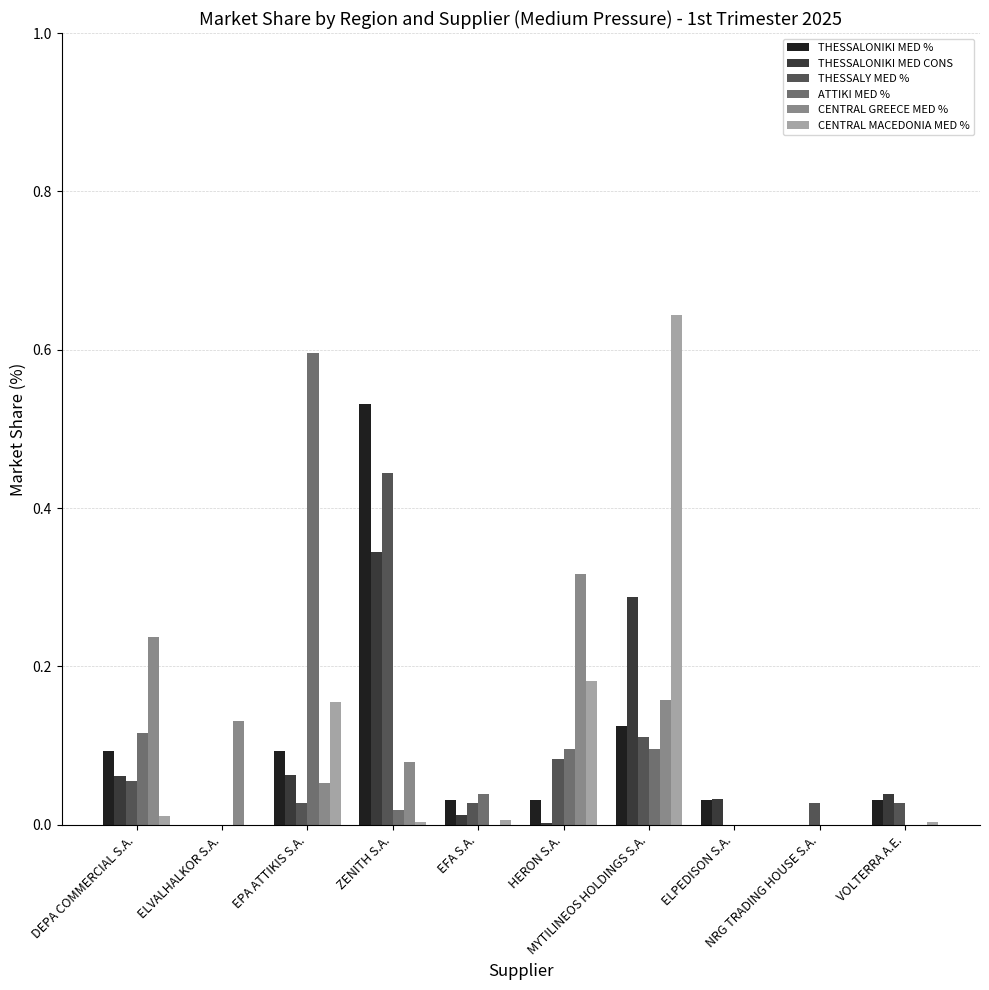

What is the sum of all CENTRAL MACEDONIA MED % values?

1.0